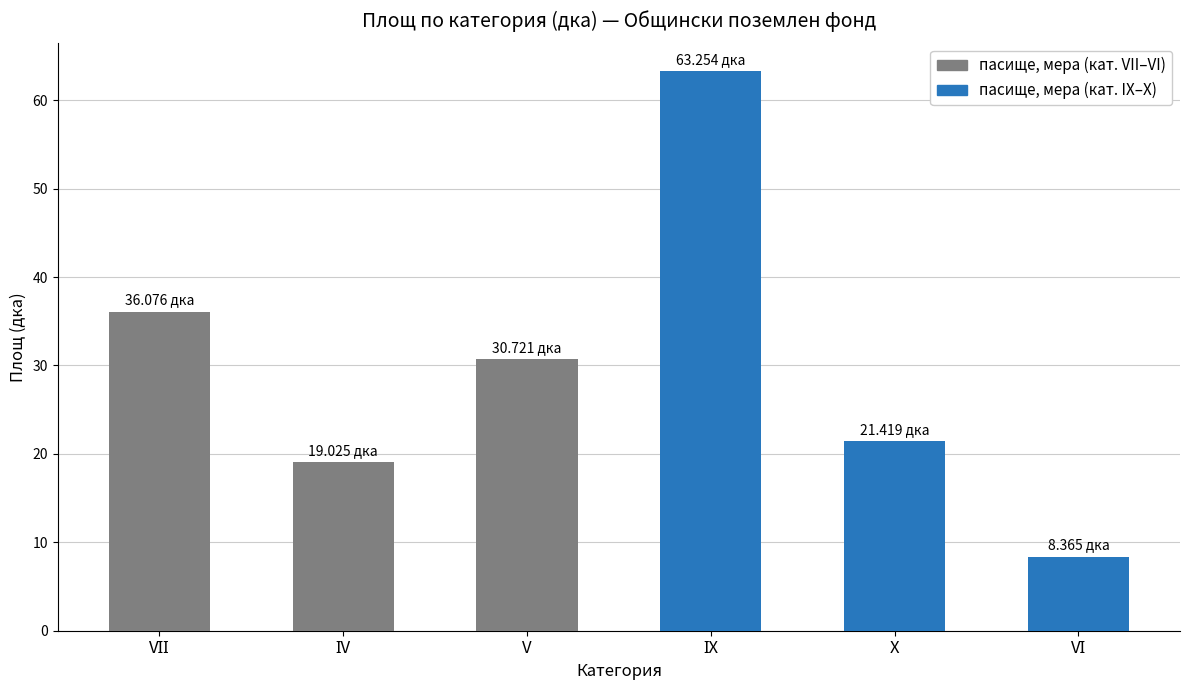

Does the chart contain any negative values?

No